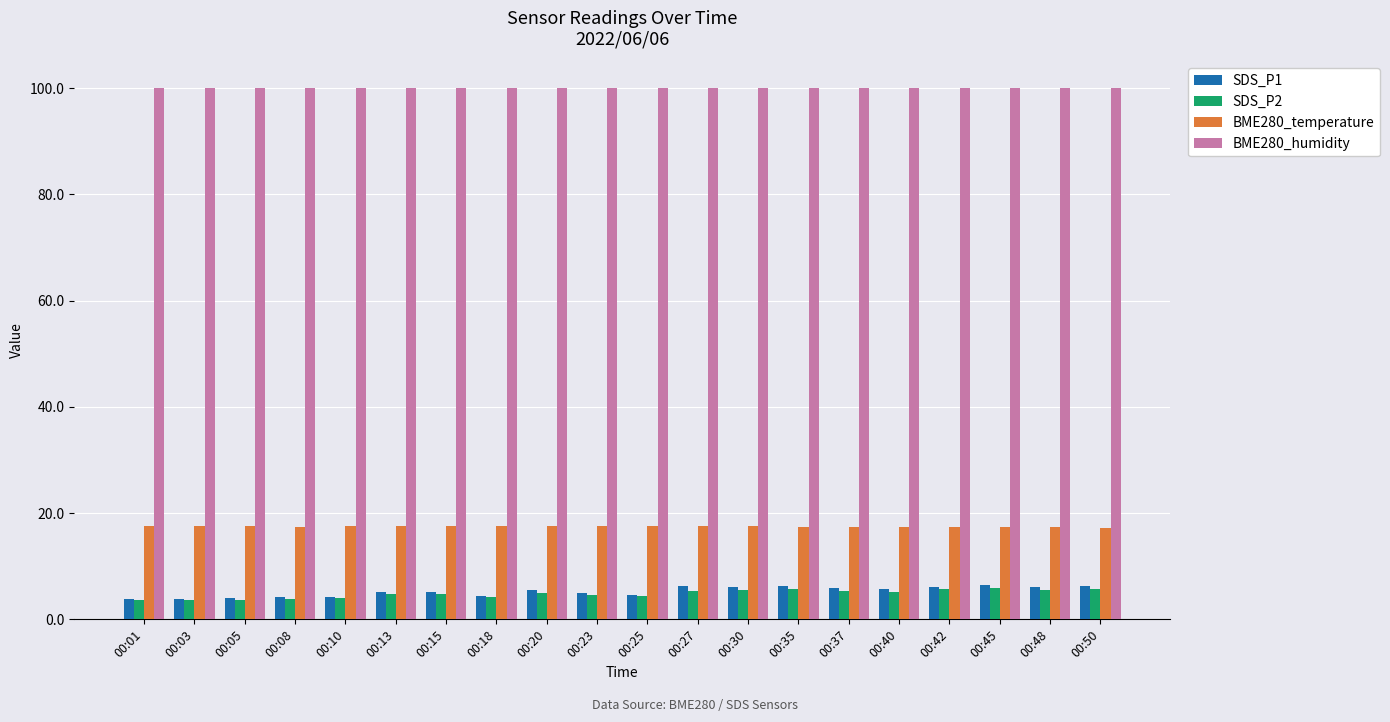

What is the value of the SDS_P1 bar at the 15th from the left?

5.9